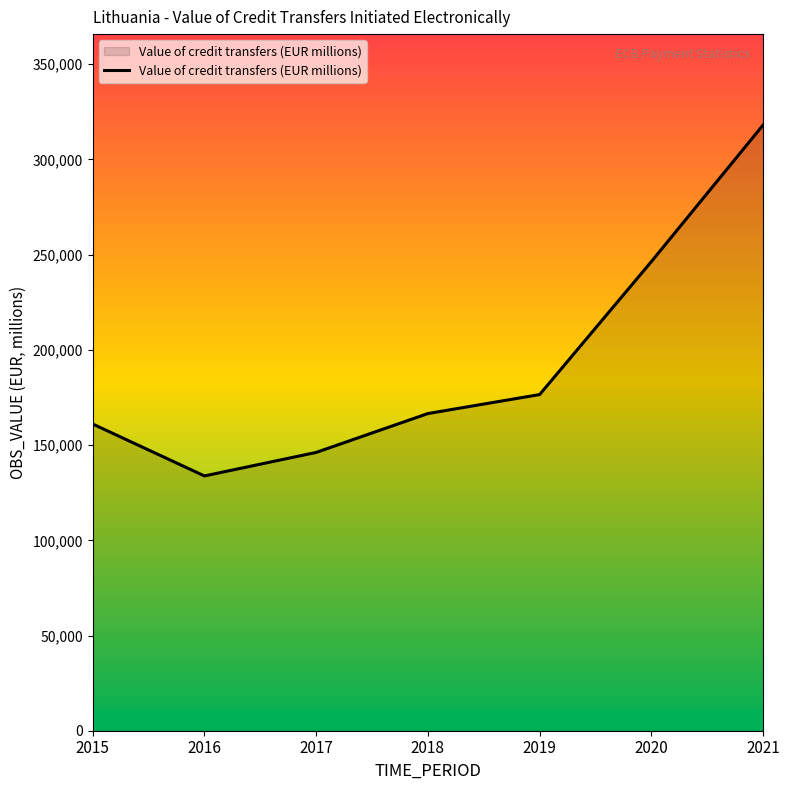

At which label does the data first exceed 166560?

2018